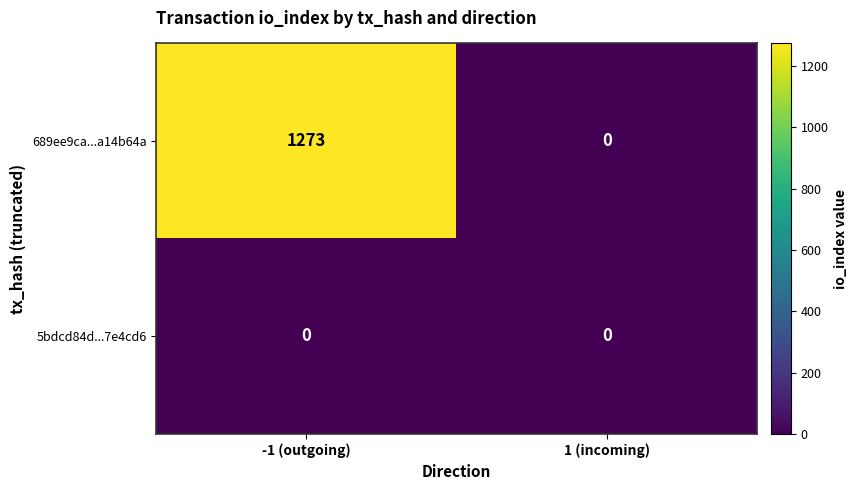

At which category is the sum across all series the highest?

-1 (outgoing)